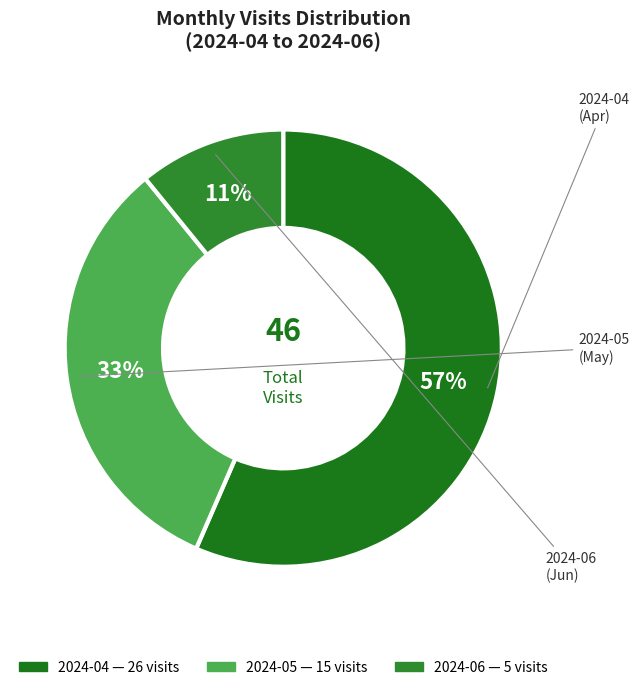

To the nearest percent, what percentage of the pie is 2024-05?

33%